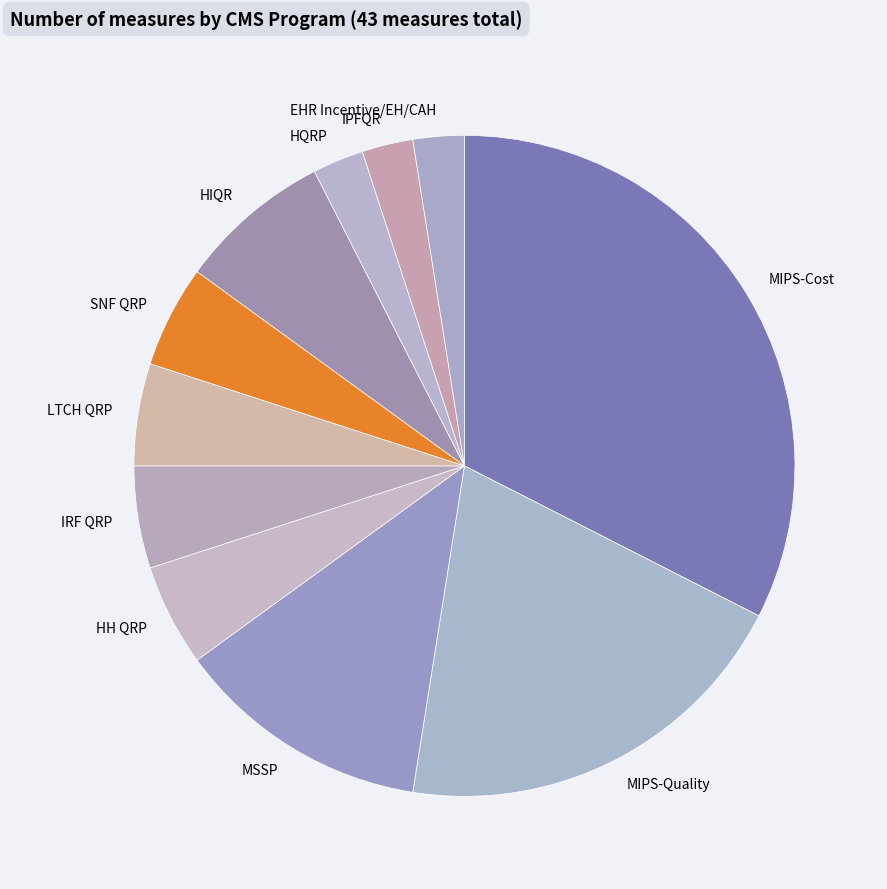

Is it true that LTCH QRP is 5% of the pie?

True